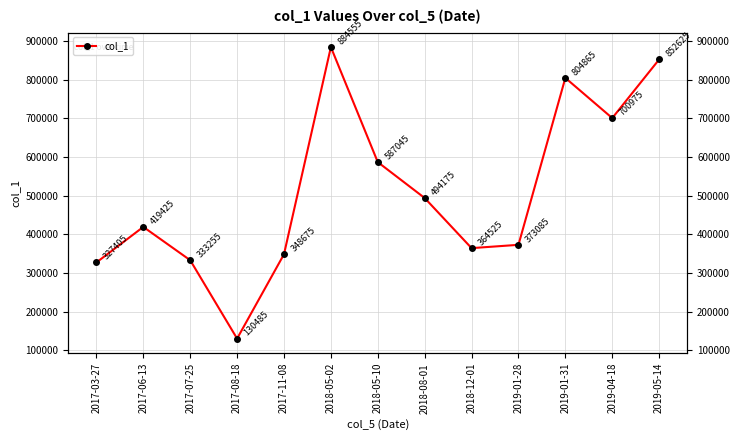

Reading right to left, transcribe all the data shown in this chart.

2019-05-14=852625	2019-04-18=700975	2019-01-31=804865	2019-01-28=373085	2018-12-01=364525	2018-08-01=494175	2018-05-10=587045	2018-05-02=884555	2017-11-08=348675	2017-08-18=130485	2017-07-25=333255	2017-06-13=419425	2017-03-27=327405